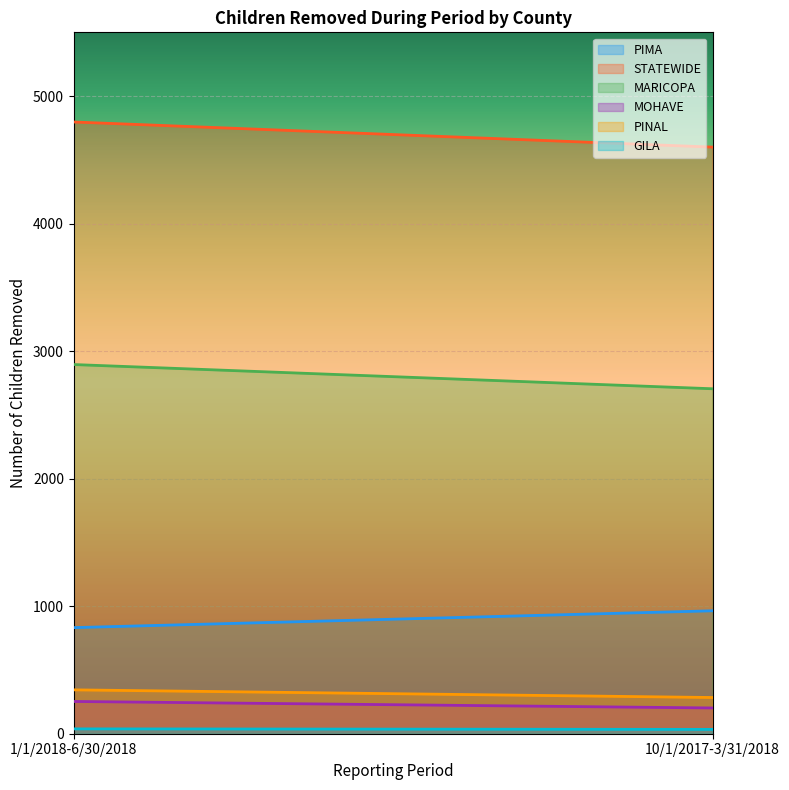

Rank the categories by MARICOPA value from highest to lowest.

1/1/2018-6/30/2018, 10/1/2017-3/31/2018